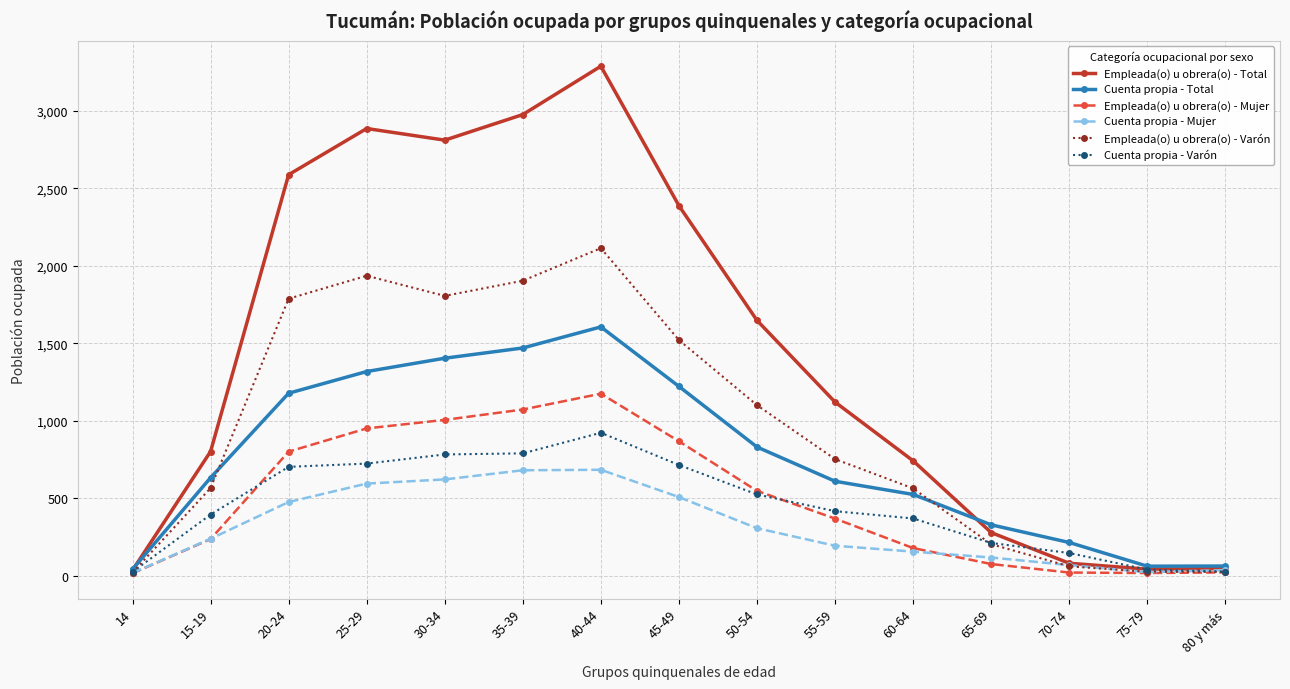

At which label does Cuenta propia - Varón reach its peak?

40-44